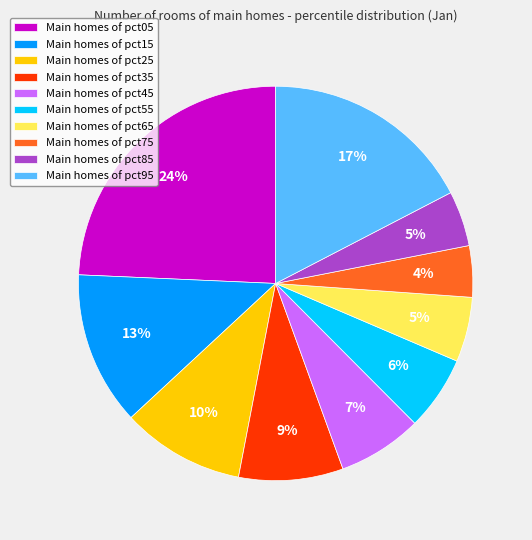

To the nearest percent, what is the difference between the largest and smallest slice percentages?

20%